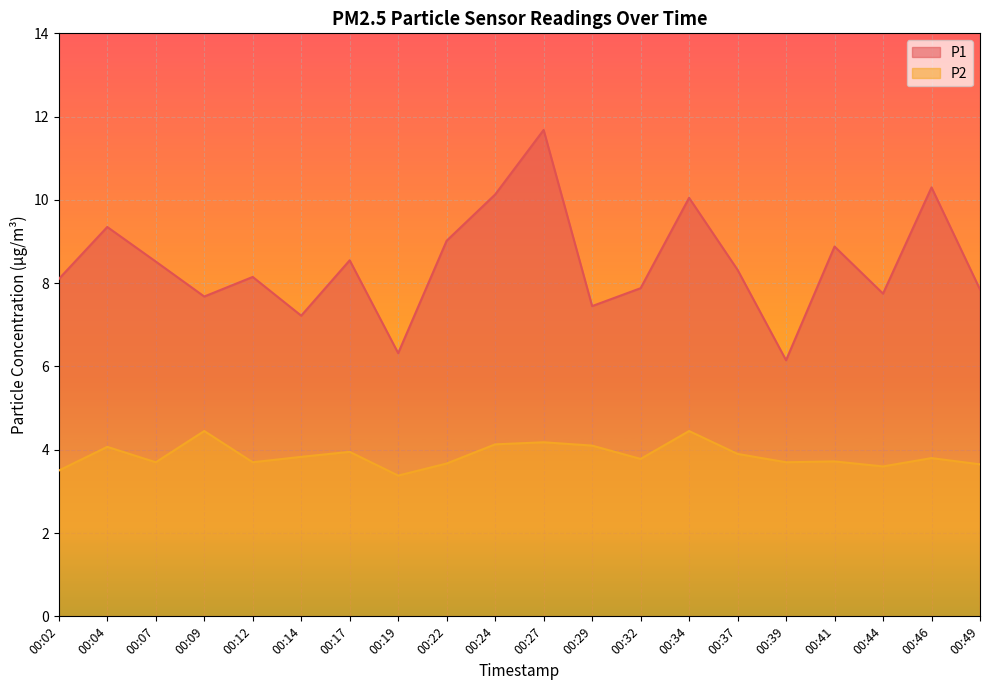

Which series has the largest range (max minus min)?

P1